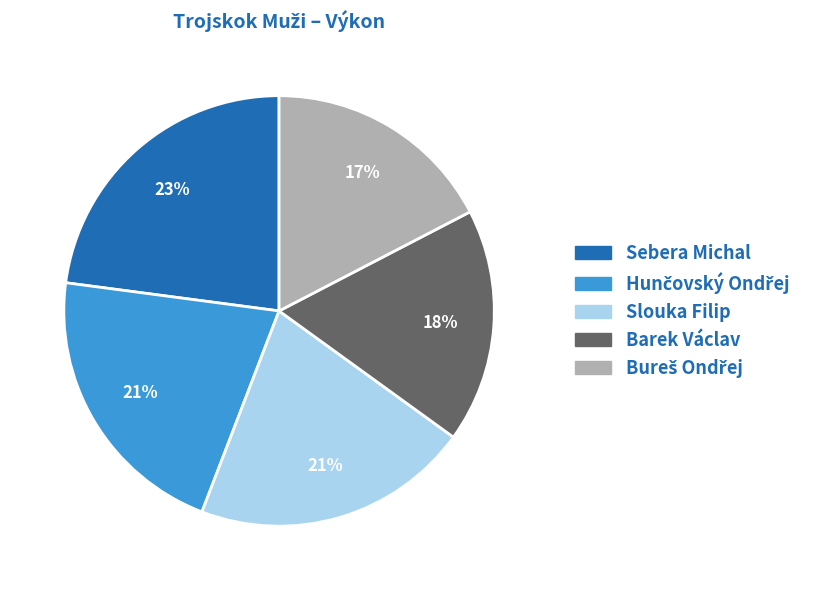

Which slice is the largest?

Sebera Michal